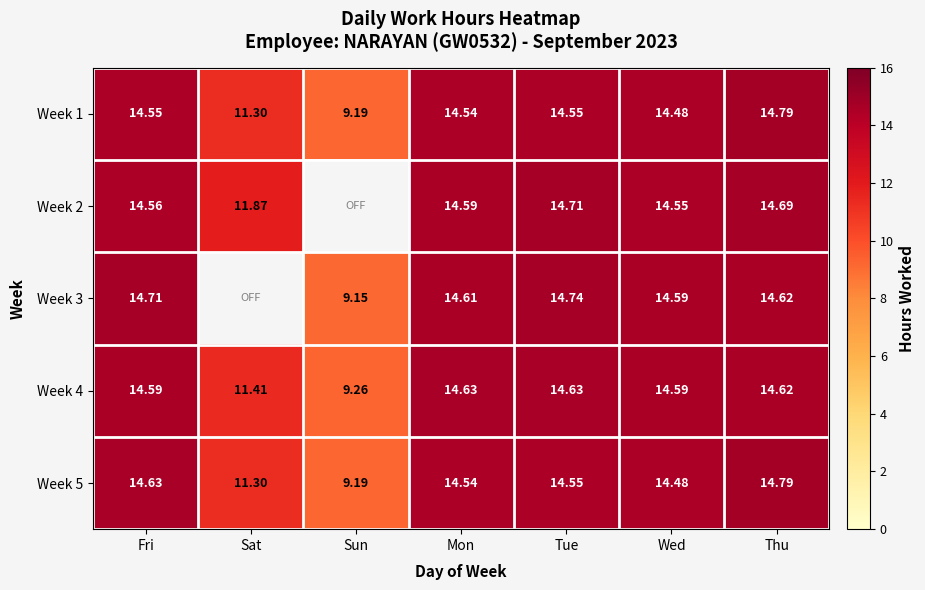

Is it true that Week 3 equals 8.7 at Thu?

False